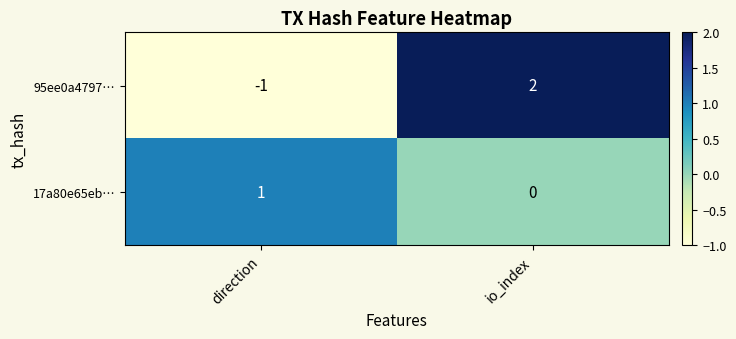

Which category has the lowest value in the 95ee0a4797… series?

direction